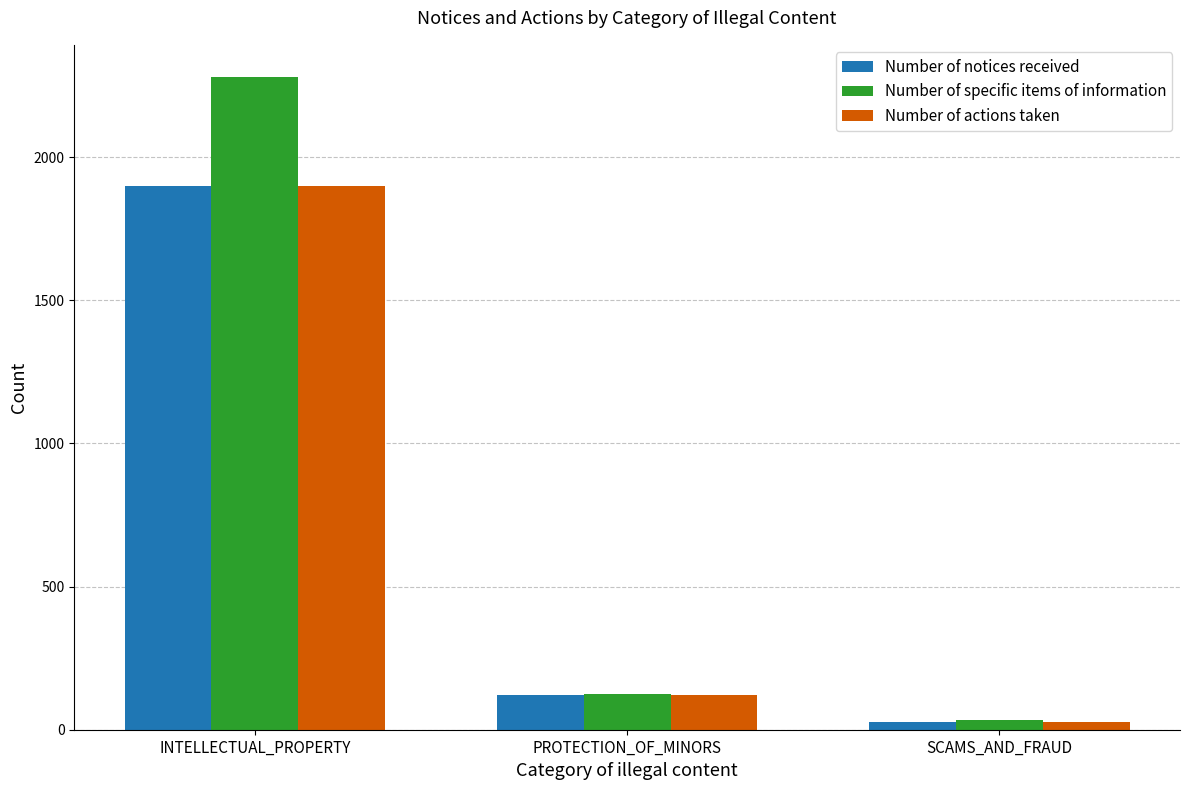

Which label corresponds to the largest value in the chart?

INTELLECTUAL_PROPERTY